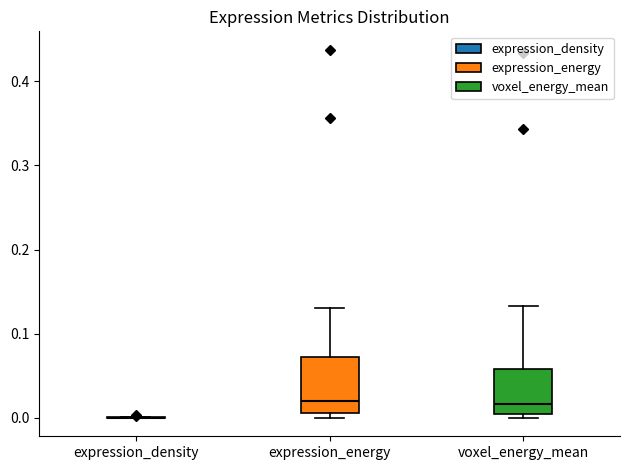

Where is the lower edge of the box for voxel_energy_mean on the y-axis? The values are not printed on the chart, so give them approximately, as read against the axis.

0.00